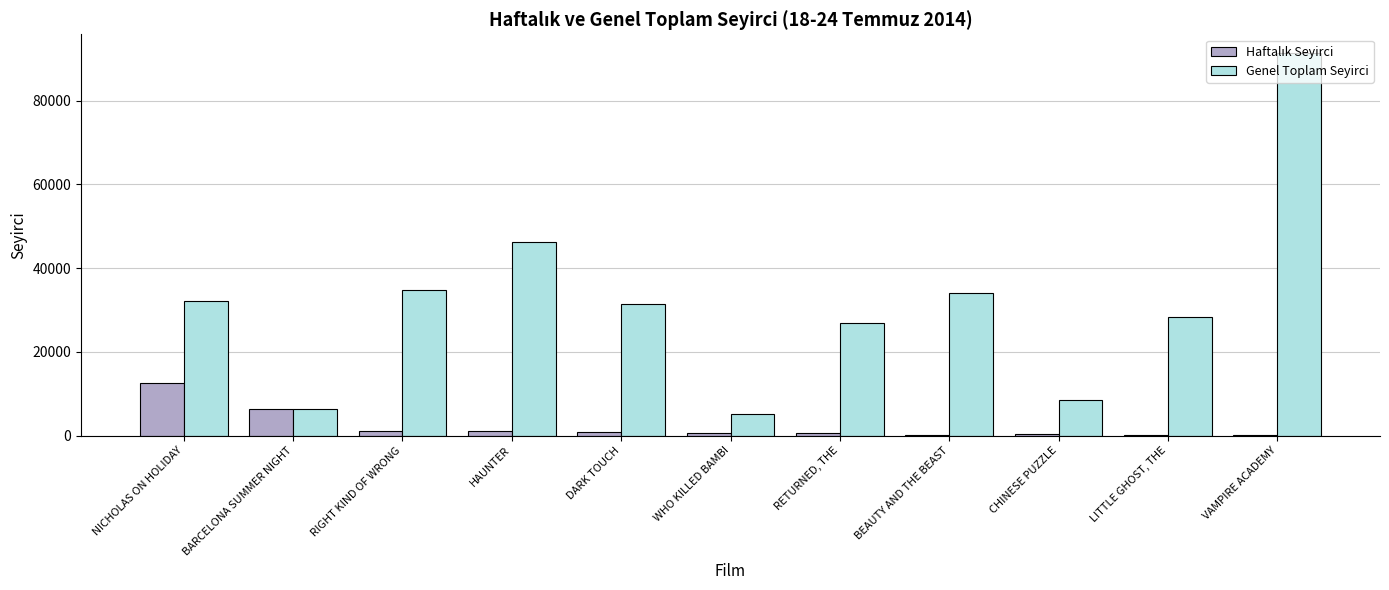

What is the maximum value shown in the chart?

91290